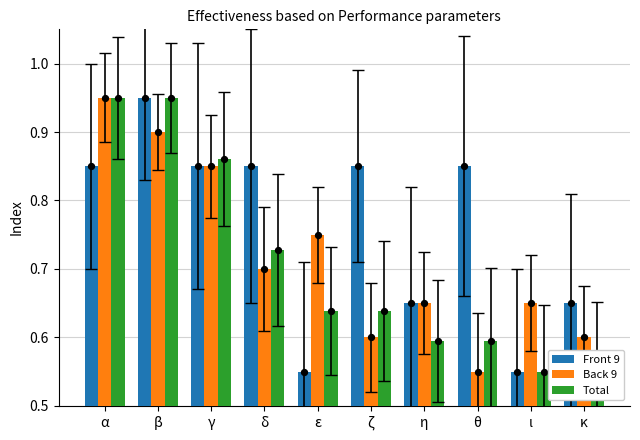

What are all the series names shown in the legend?

Front 9, Back 9, Total